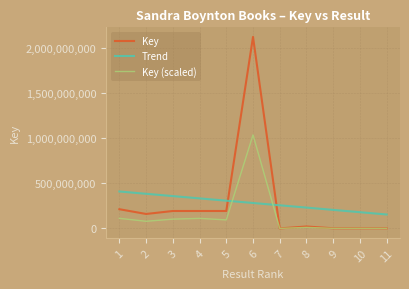

At how many categories does at least one series exceed 483311?

11